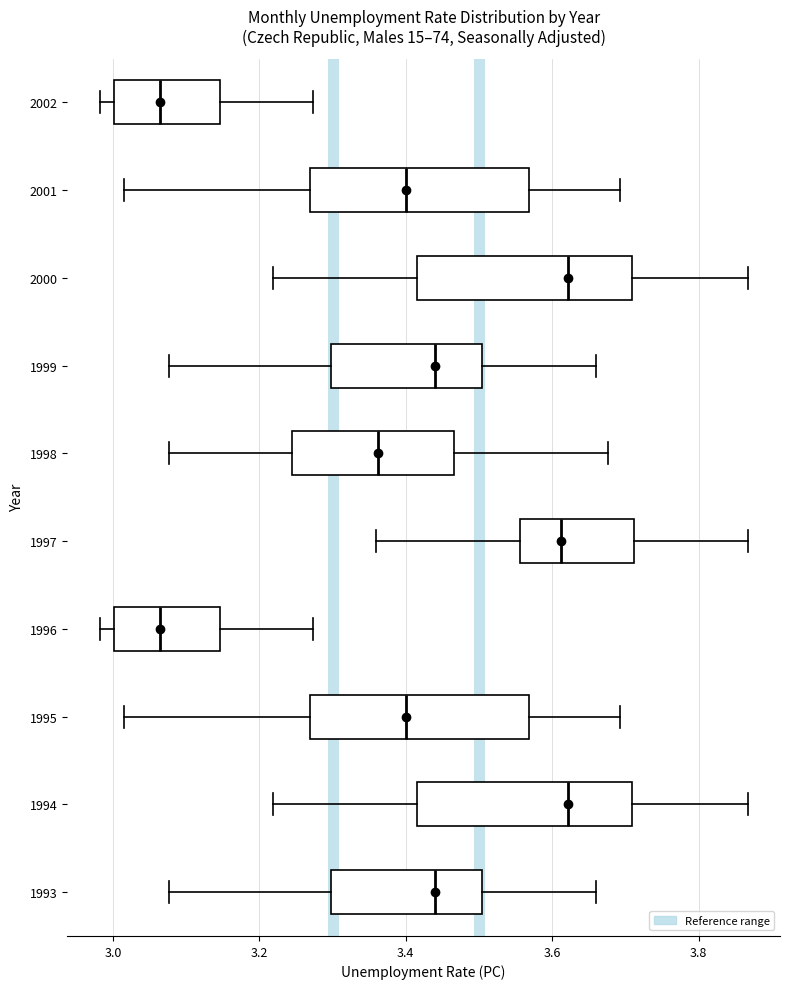

Reading bottom to top, read every box against the x-axis: the position of its median line, the range the box covers, and the ends of its whiskers. The values are not printed on the chart, so give them approximately, as read against the axis.

1993: median 3.44, box 3.30 to 3.50, whiskers 3.08 to 3.66
1994: median 3.62, box 3.42 to 3.70, whiskers 3.22 to 3.86
1995: median 3.40, box 3.26 to 3.56, whiskers 3.02 to 3.70
1996: median 3.06, box 3.00 to 3.14, whiskers 2.98 to 3.28
1997: median 3.62, box 3.56 to 3.72, whiskers 3.36 to 3.86
1998: median 3.36, box 3.24 to 3.46, whiskers 3.08 to 3.68
1999: median 3.44, box 3.30 to 3.50, whiskers 3.08 to 3.66
2000: median 3.62, box 3.42 to 3.70, whiskers 3.22 to 3.86
2001: median 3.40, box 3.26 to 3.56, whiskers 3.02 to 3.70
2002: median 3.06, box 3.00 to 3.14, whiskers 2.98 to 3.28